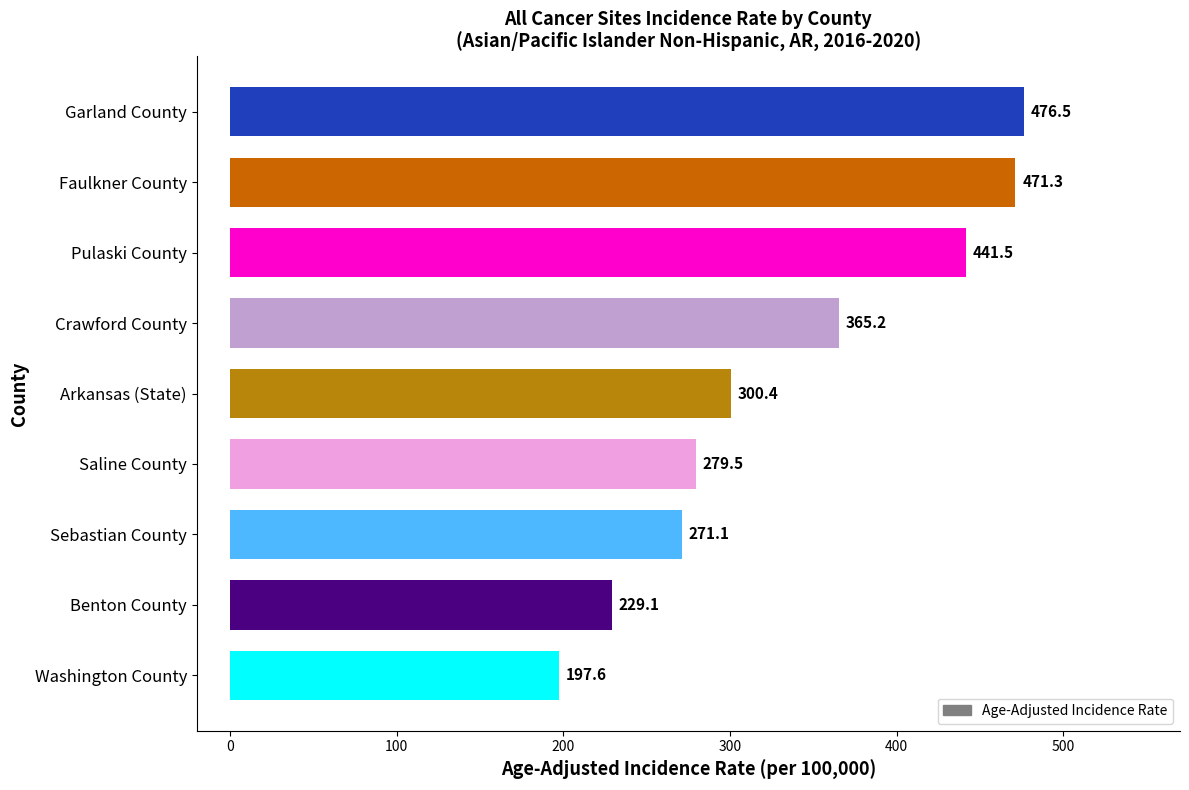

Which has a higher value, Arkansas (State) or Benton County?

Arkansas (State)